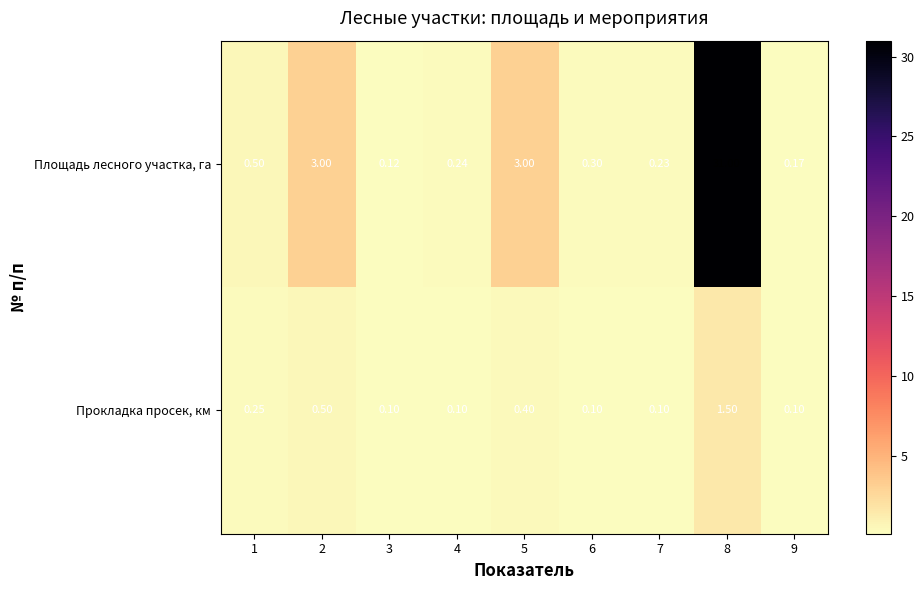

What is the total value across all series at 5?

3.4